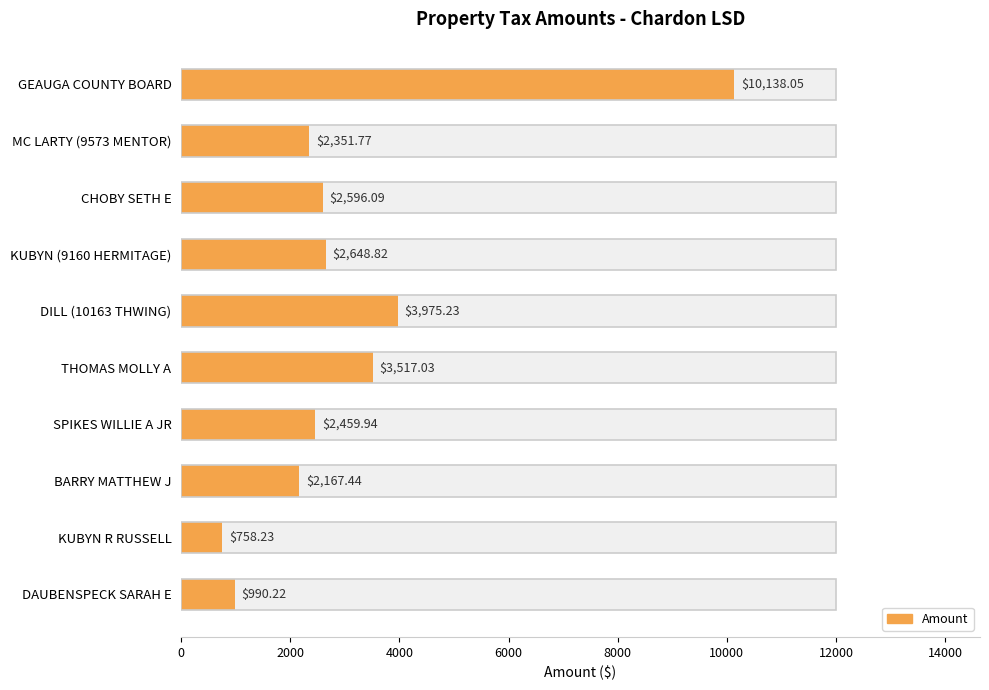

What is the greatest value displayed?

10138.0